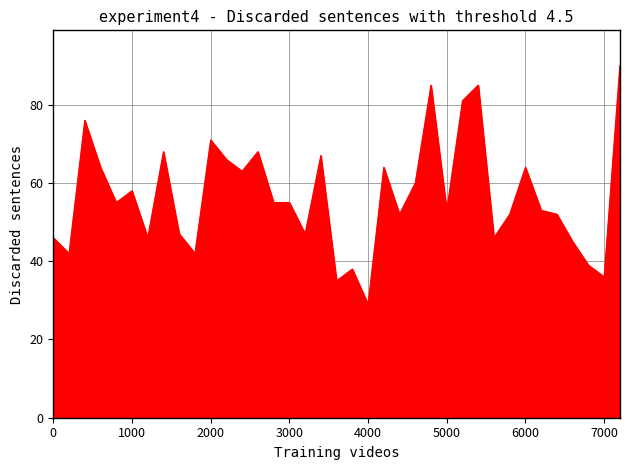

What is the greatest value displayed?

90